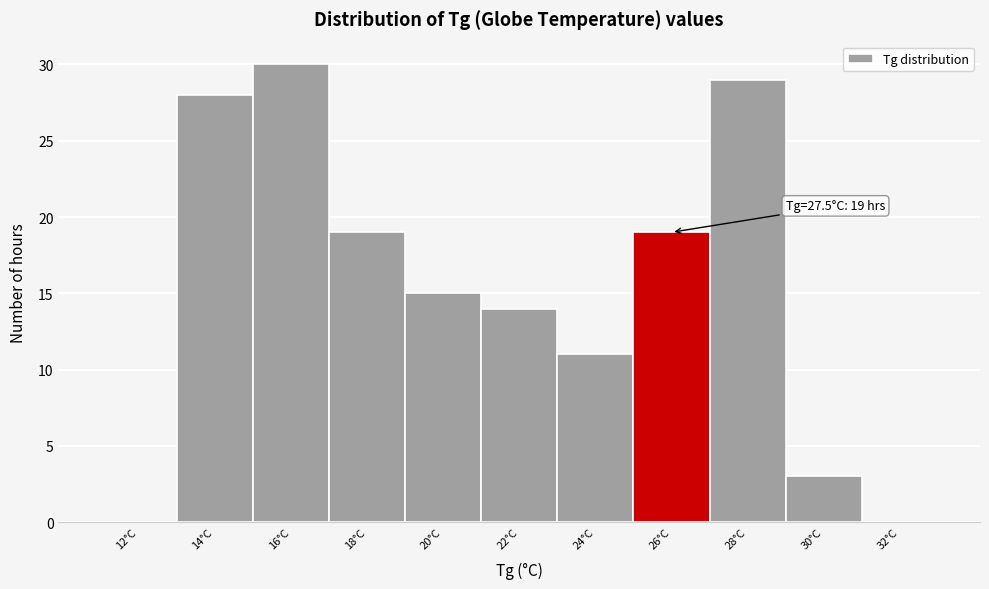

Reading left to right, list all the values displayed in this chart.

12°C=0	14°C=28	16°C=30	18°C=19	20°C=15	22°C=14	24°C=11	26°C=19	28°C=29	30°C=3	32°C=0